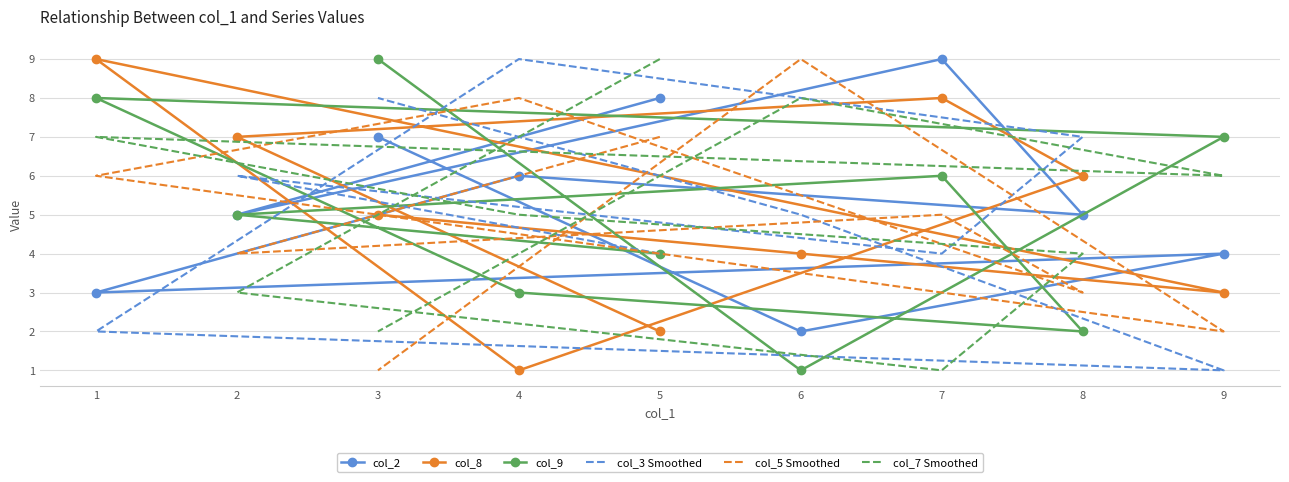

Which series has the largest range (max minus min)?

col_8